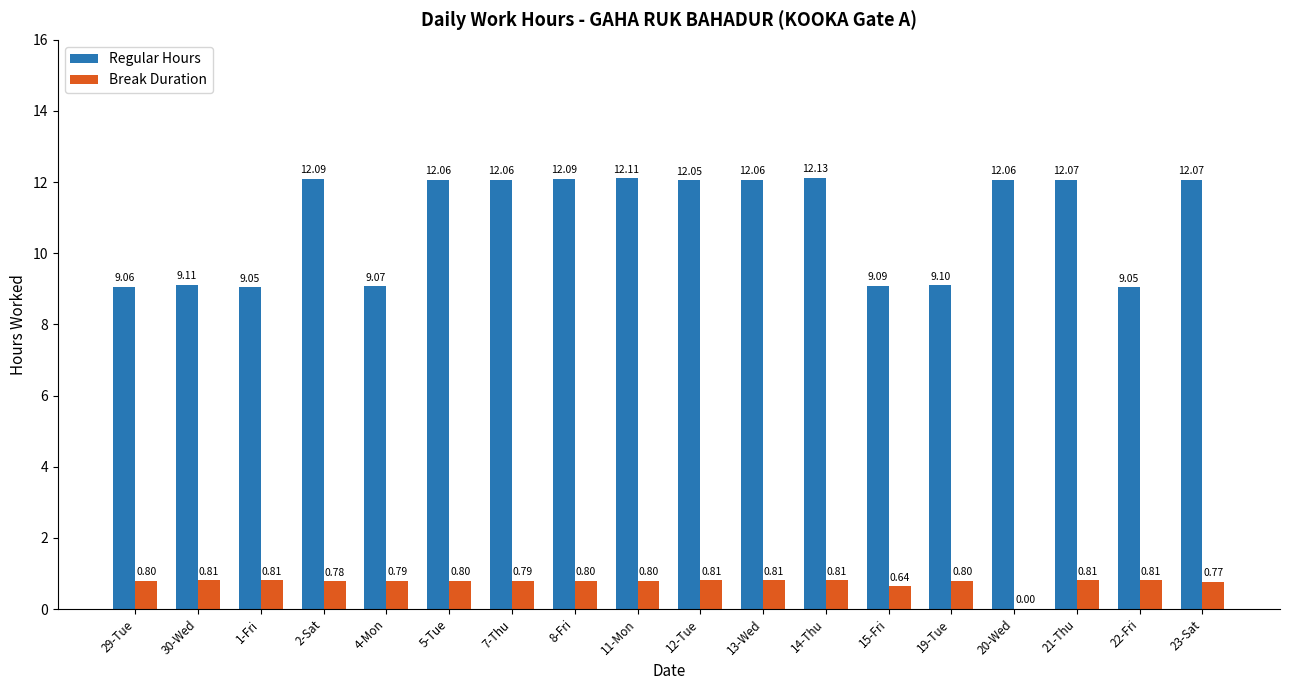

Is the value of Break Duration at 2-Sat greater than the value of Regular Hours at 8-Fri?

No